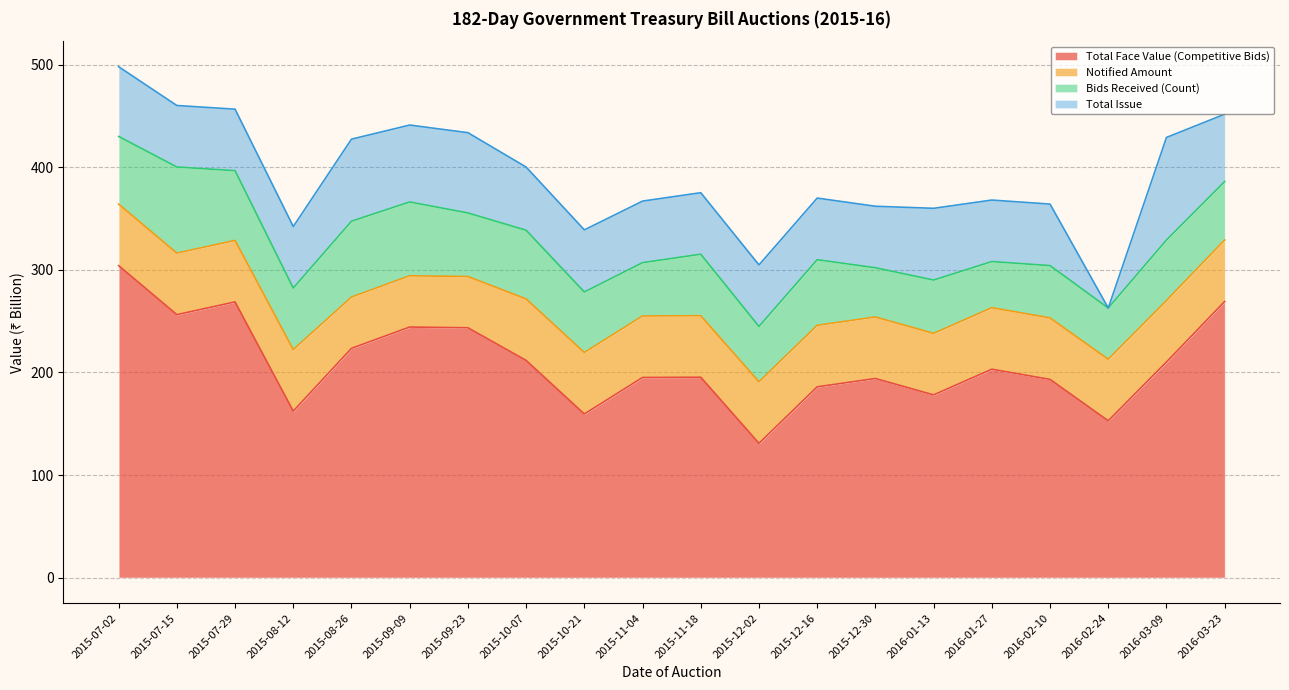

What is the difference between the second highest and minimum values in the Total Issue series?

80.0